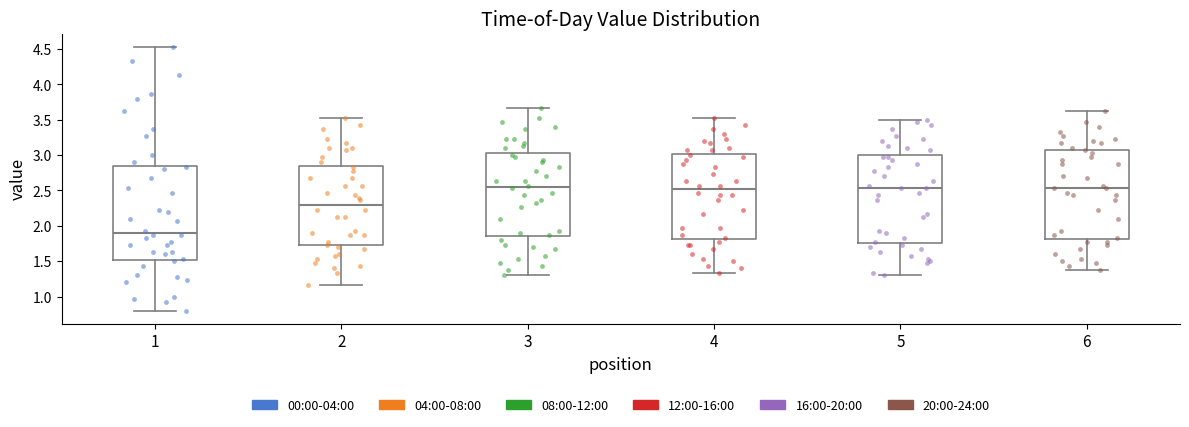

Reading left to right, read every box against the y-axis: the position of its median line, the range the box covers, and the ends of its whiskers. The values are not printed on the chart, so give them approximately, as read against the axis.

1: median 1.90, box 1.50 to 2.85, whiskers 0.80 to 4.55
2: median 2.30, box 1.70 to 2.85, whiskers 1.15 to 3.55
3: median 2.55, box 1.85 to 3.05, whiskers 1.30 to 3.65
4: median 2.50, box 1.80 to 3.00, whiskers 1.35 to 3.55
5: median 2.55, box 1.75 to 3.00, whiskers 1.30 to 3.50
6: median 2.55, box 1.80 to 3.10, whiskers 1.35 to 3.65